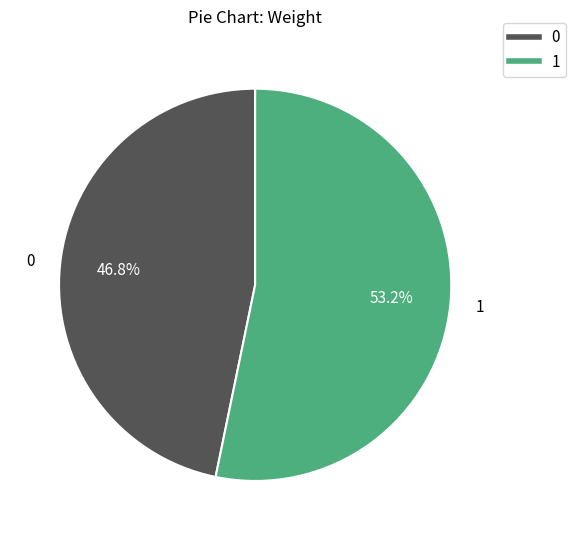

Is there any slice that represents more than half of the pie?

Yes